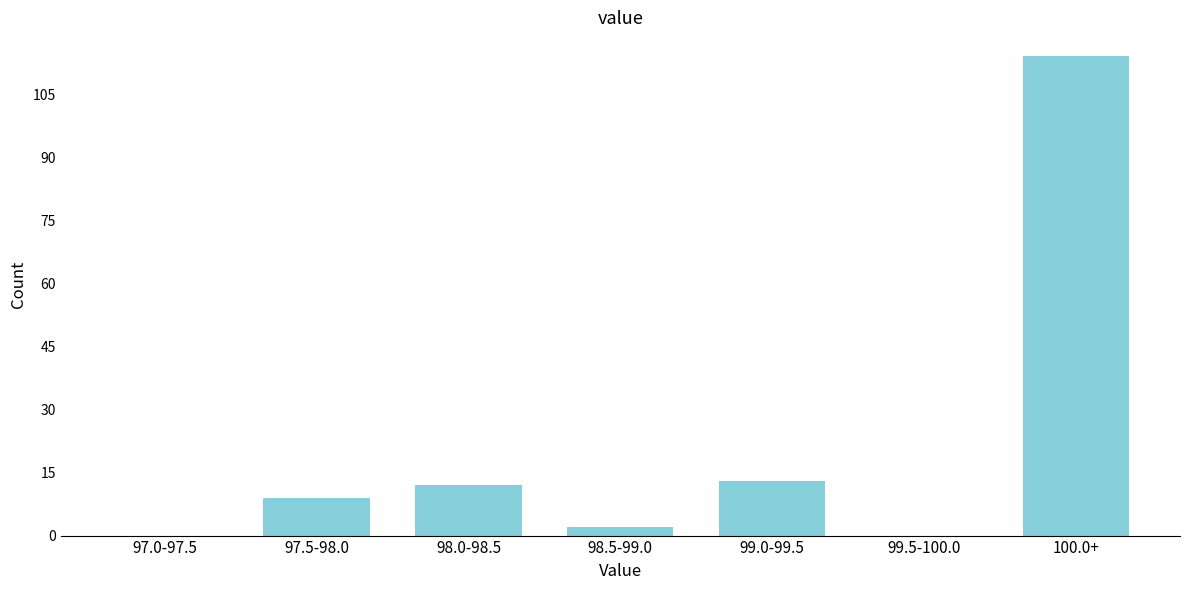

Reading left to right, list all the values displayed in this chart.

97.0-97.5=0	97.5-98.0=9	98.0-98.5=12	98.5-99.0=2	99.0-99.5=13	99.5-100.0=0	100.0+=114